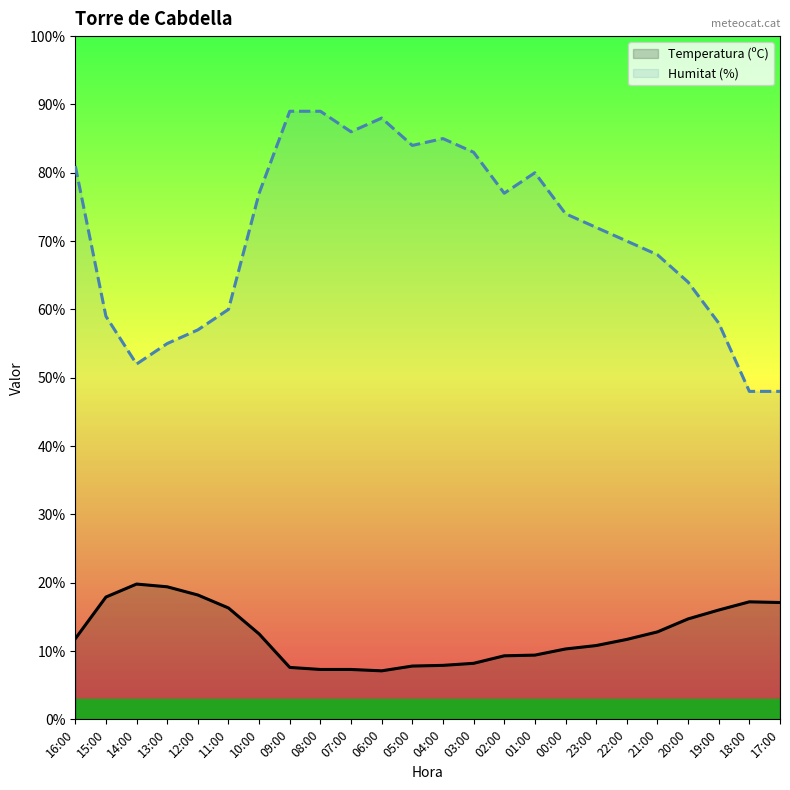

What is the greatest value displayed?

89.0